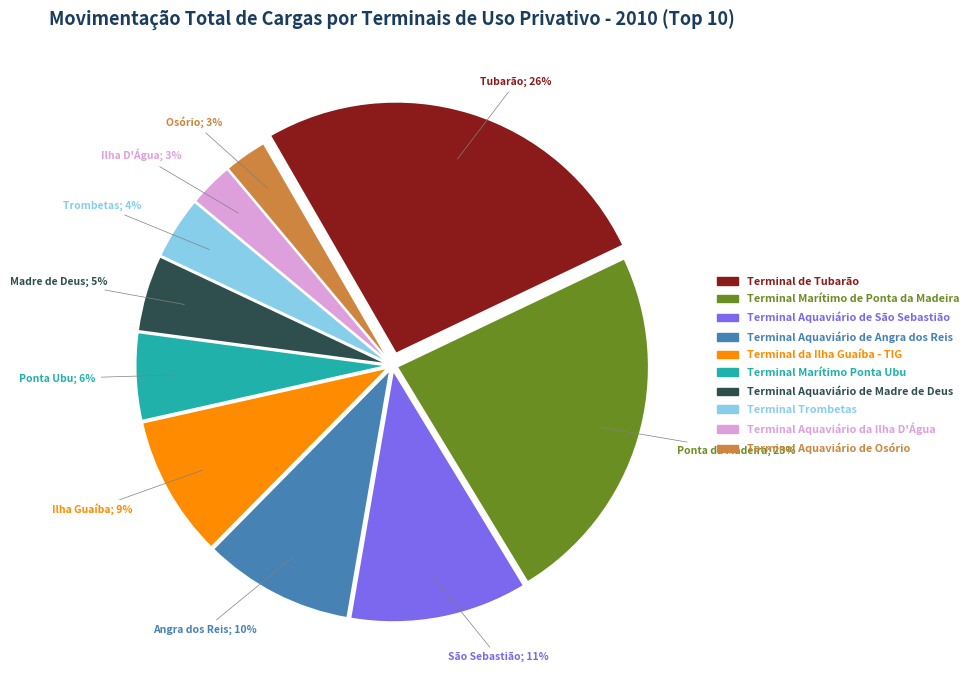

What is the largest slice in the pie chart?

Terminal de Tubarão